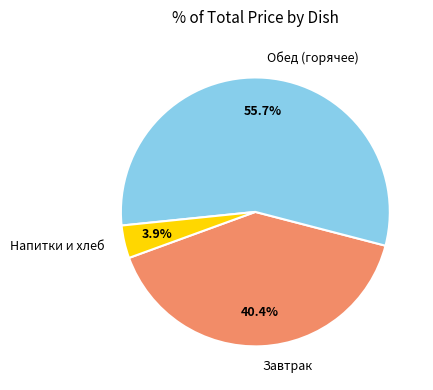

To the nearest percent, what is the average slice percentage?

33%